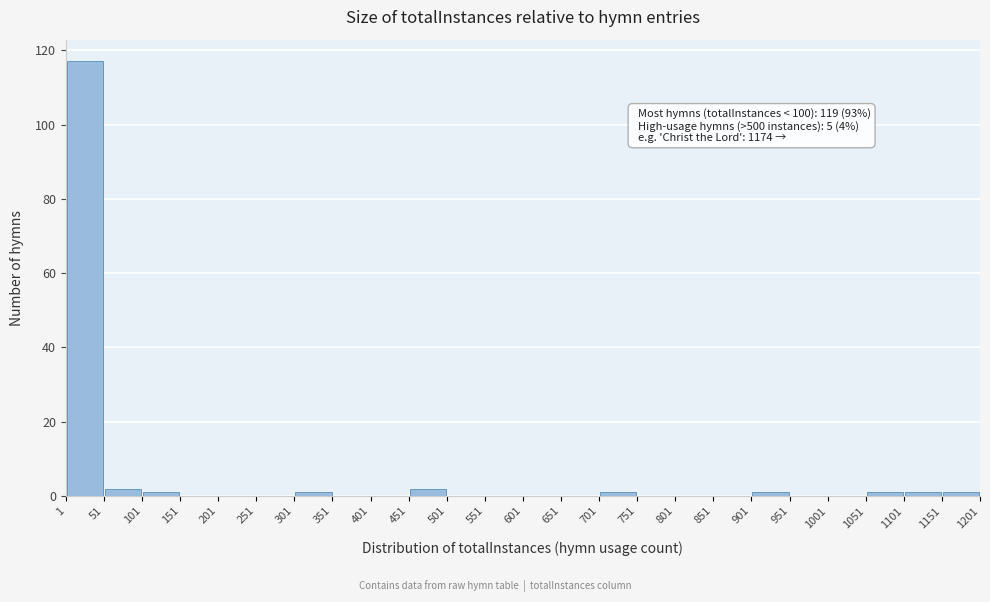

Which range on the x-axis has the tallest bar?

1 to 51